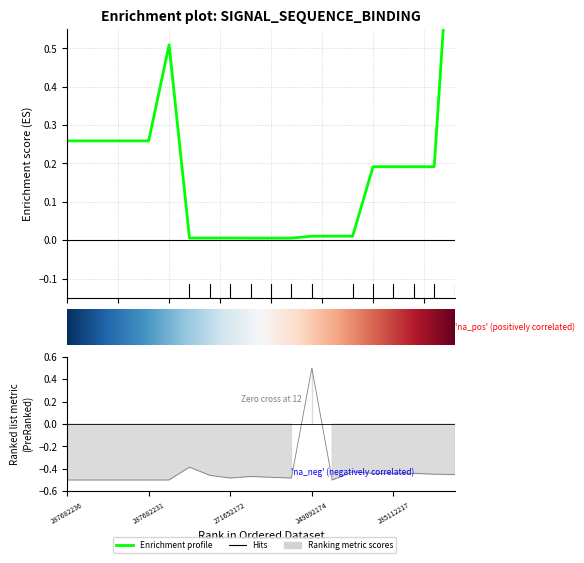

What position from the right is 287682235?

19